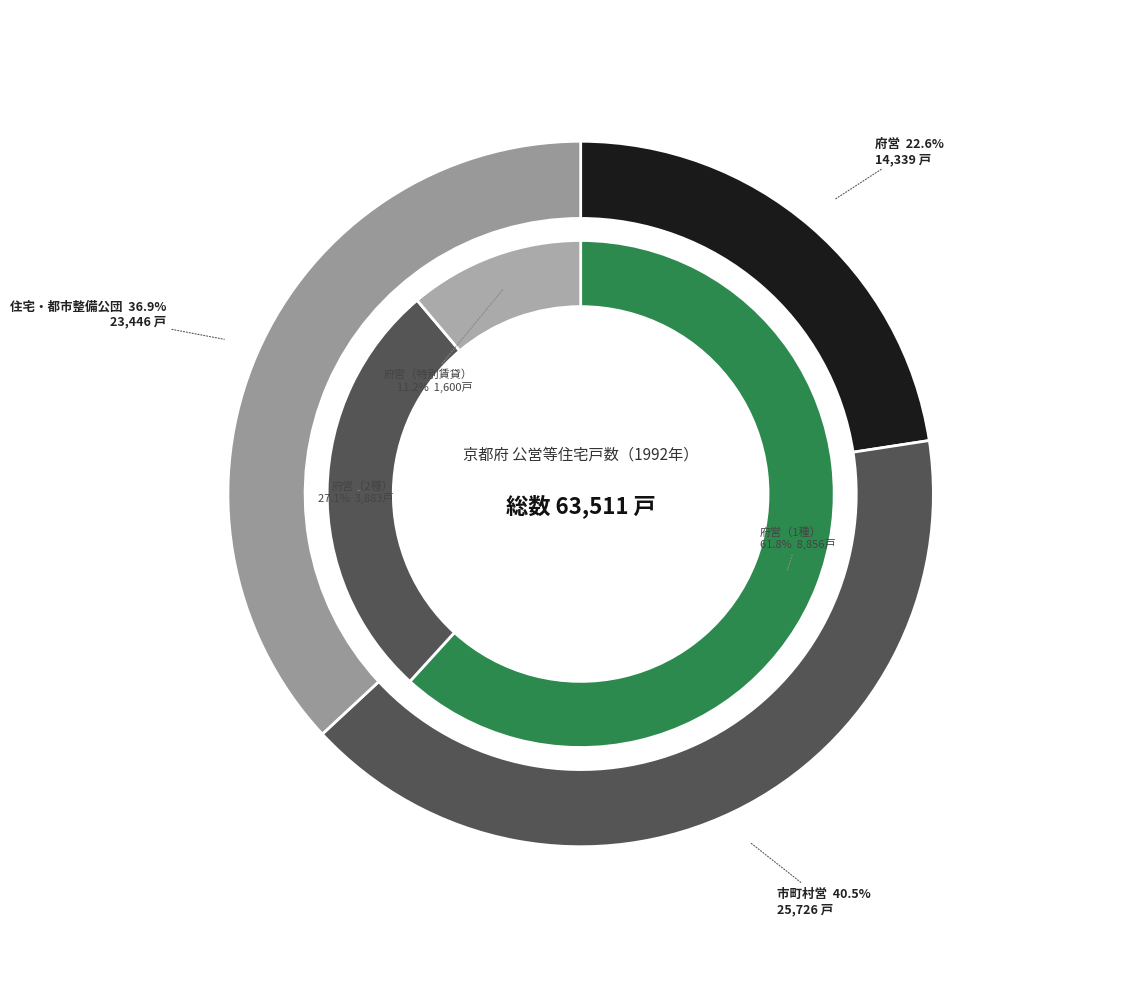

How many slices are in this pie chart?

3